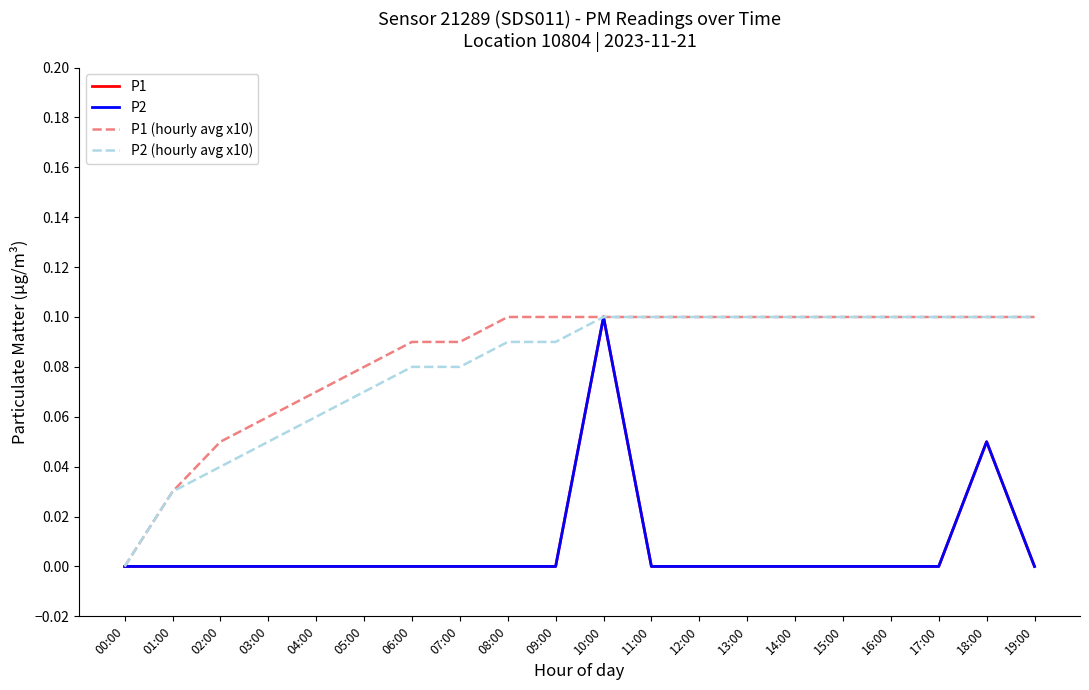

True or false: P2 and P1 (hourly avg x10) cross at least once.

False